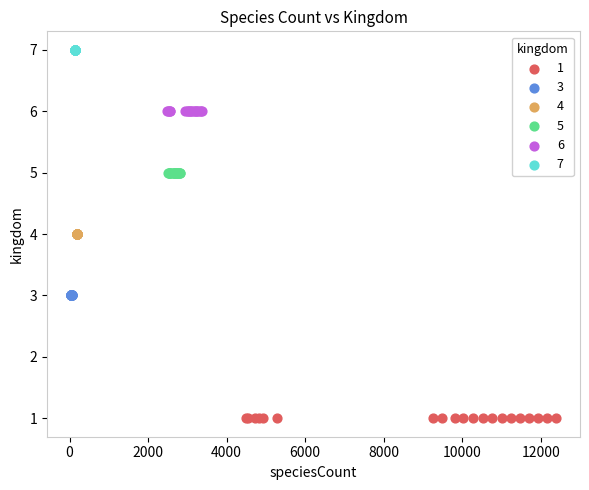

Which series reaches the maximum Y coordinate?

7